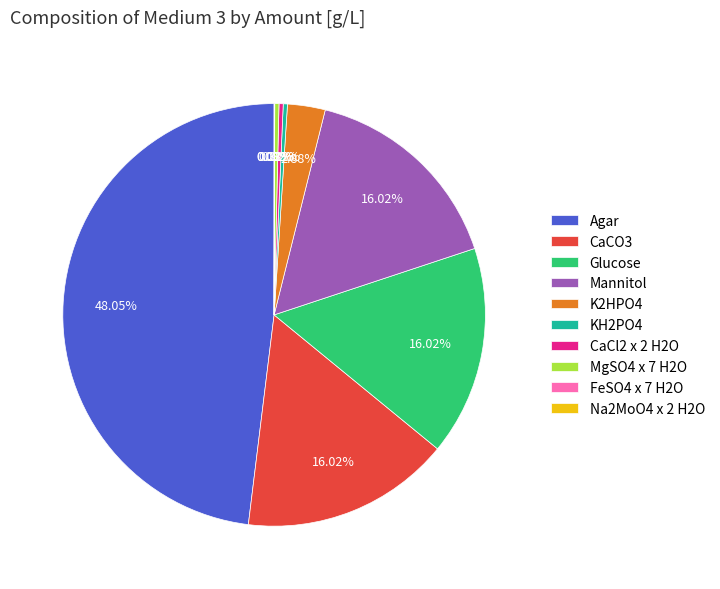

Which slice is the largest?

Agar